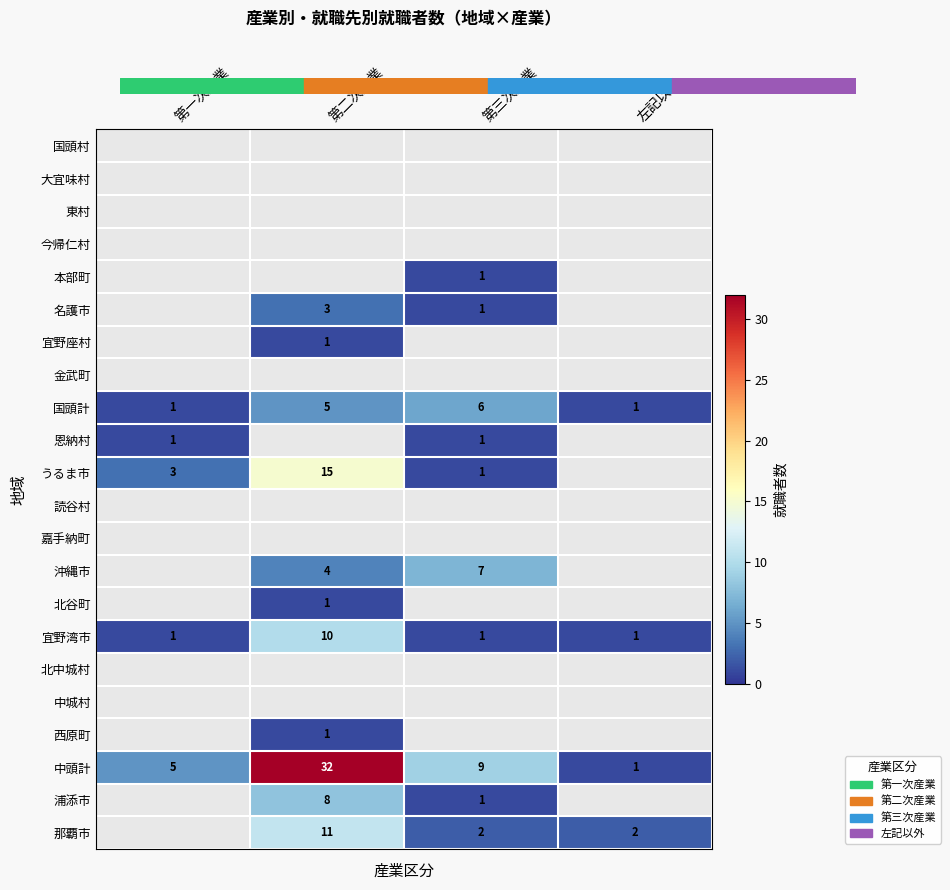

The 中頭計 series shows 2 at 左記以外. True or false?

False